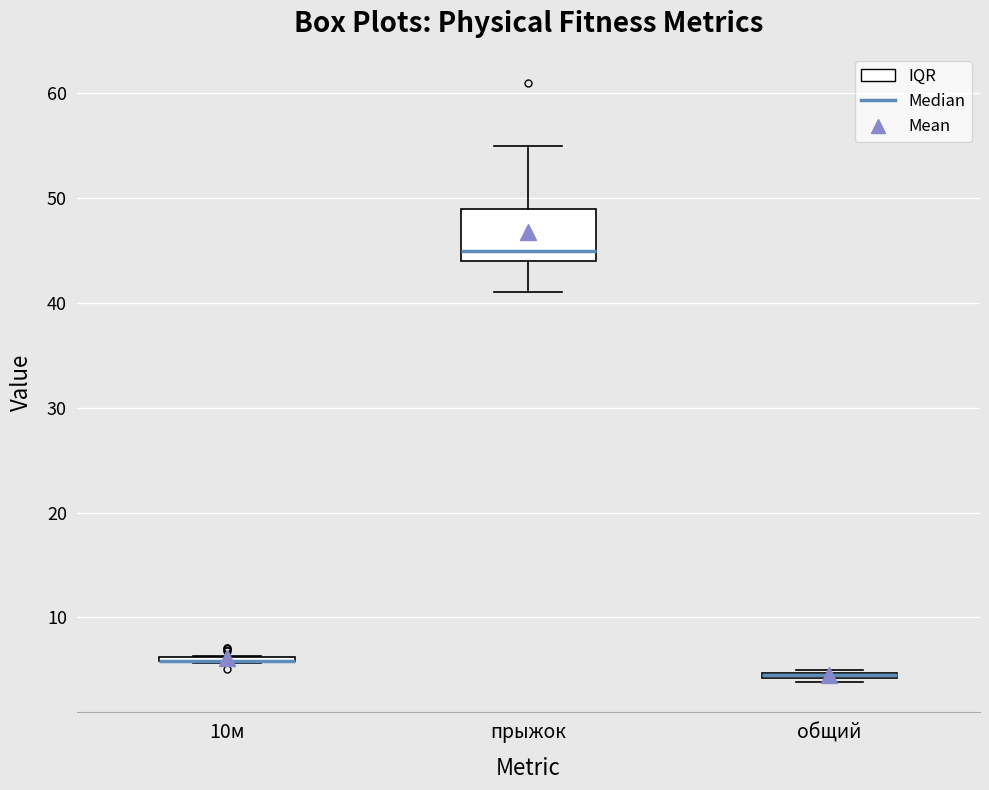

Where does the lower whisker of the box for прыжок end on the y-axis? The values are not printed on the chart, so give them approximately, as read against the axis.

41